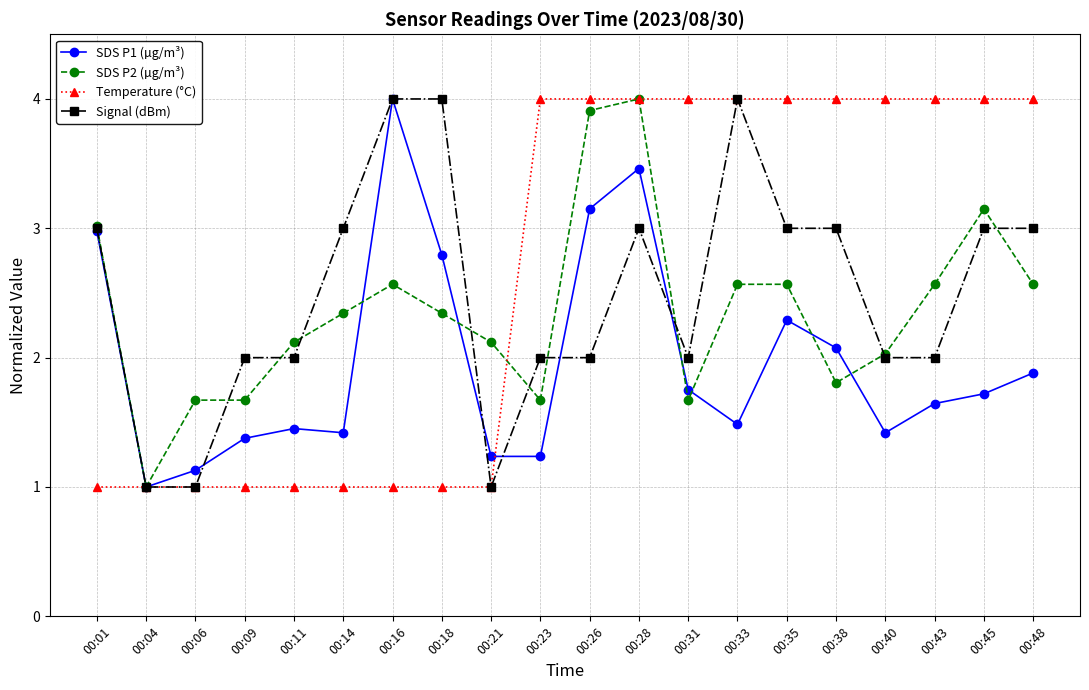

At 00:09, list the series in order from largest to smallest.

Signal (dBm), SDS P2 (µg/m³), SDS P1 (µg/m³), Temperature (°C)